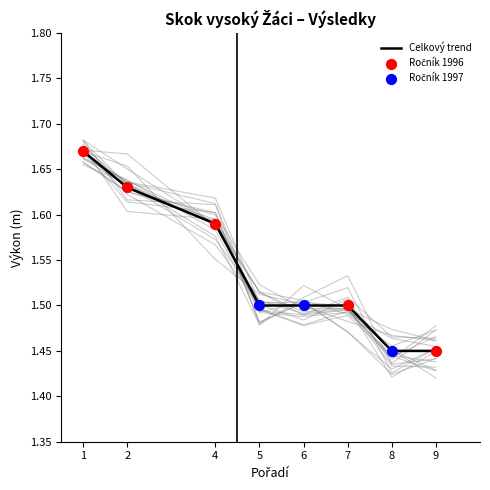

Which has a higher value, 1 or 4?

1